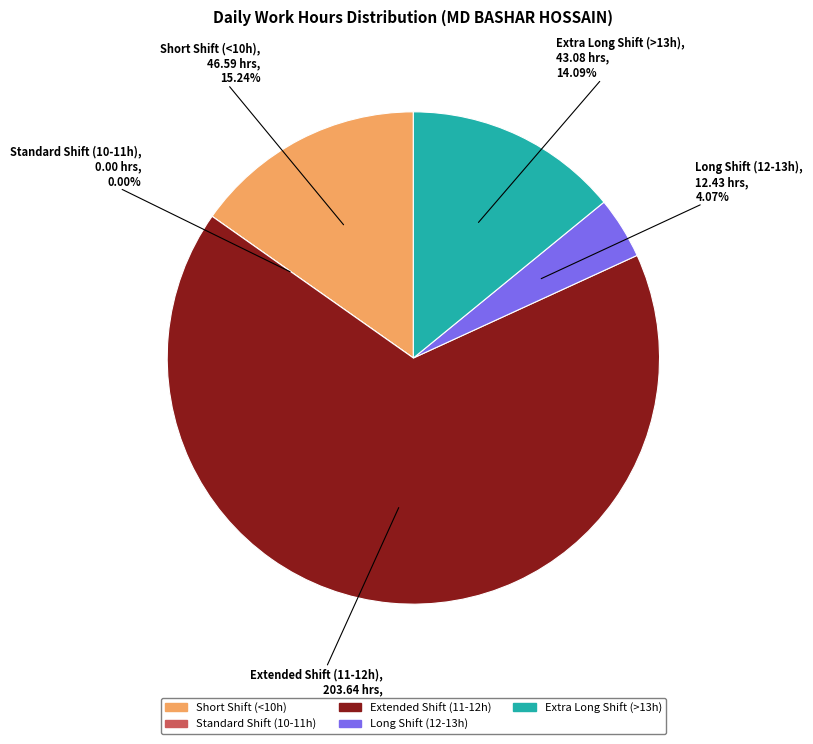

The 9-Mon slice represents 16% of the pie. True or false?

False